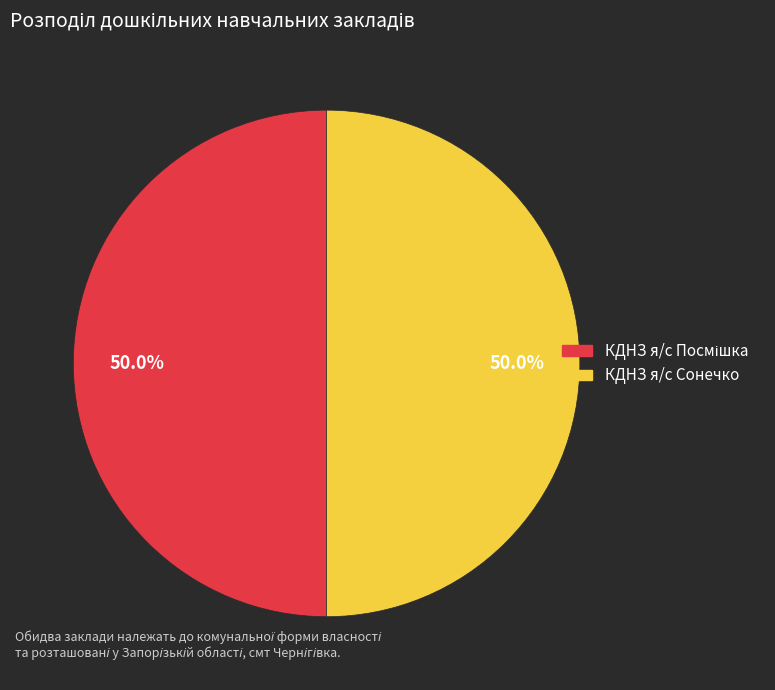

What portion of the pie excludes КДНЗ я/с Сонечко?

50.0%